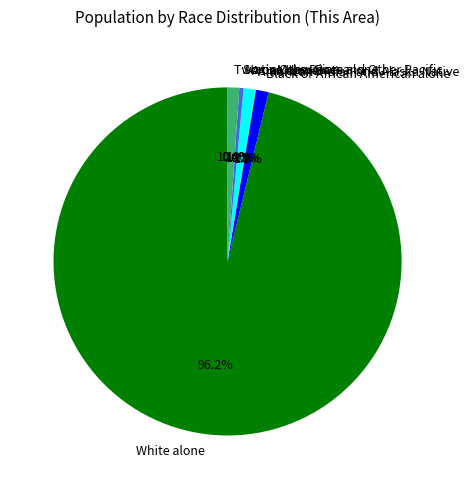

What portion of the pie excludes Two or More Races?

98.9%